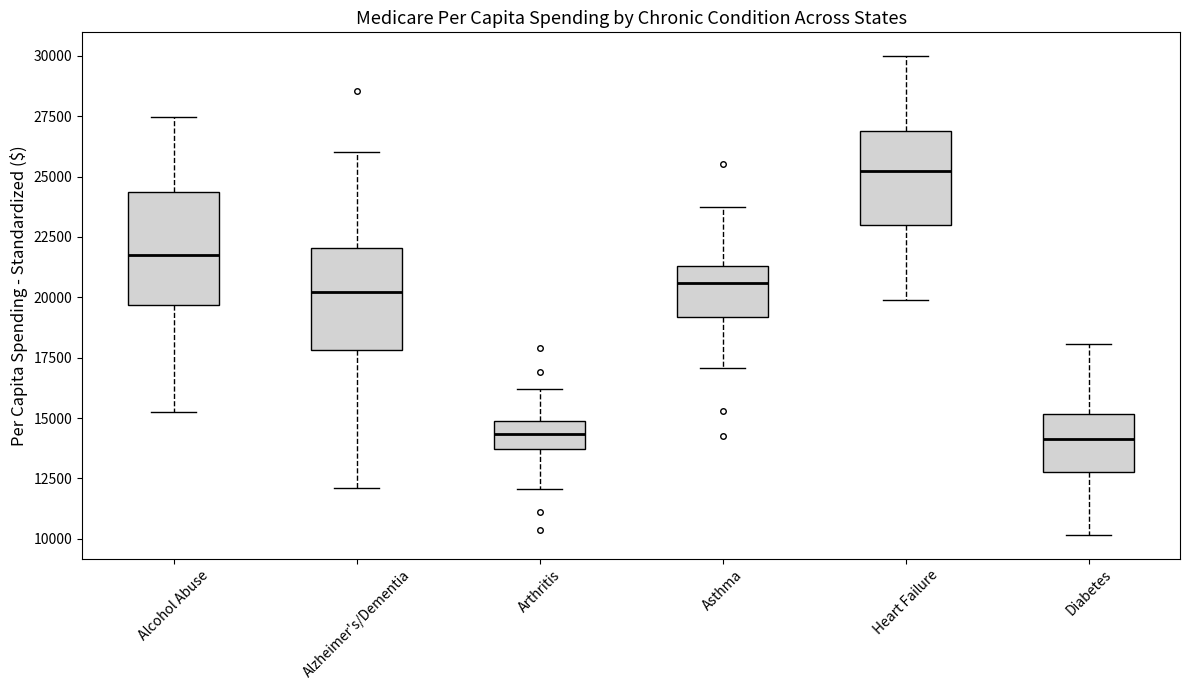

Reading left to right, read every box against the y-axis: the position of its median line, the range the box covers, and the ends of its whiskers. The values are not printed on the chart, so give them approximately, as read against the axis.

Alcohol Abuse: median 22000, box 19500 to 24500, whiskers 15500 to 27500
Alzheimer's/Dementia: median 20000, box 18000 to 22000, whiskers 12000 to 26000
Arthritis: median 14500, box 13500 to 15000, whiskers 12000 to 16000
Asthma: median 20500, box 19000 to 21500, whiskers 17000 to 23500
Heart Failure: median 25000, box 23000 to 27000, whiskers 20000 to 30000
Diabetes: median 14000, box 13000 to 15000, whiskers 10000 to 18000